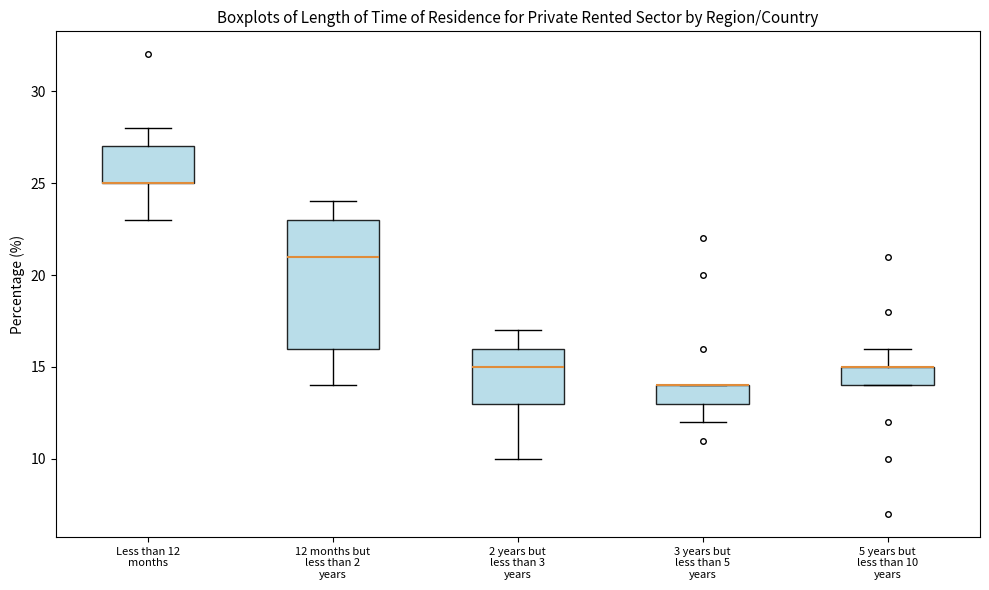

Reading left to right, transcribe this box plot: for each box, give where its median line is, the range the box spans, and where its two whiskers end, as read against the y-axis. The values are not printed on the chart, so give them approximately, as read against the axis.

Less than 12 months: median 25 (drawn on the box's lower edge), box 25 to 27, whiskers 23 to 28
12 months but less than 2 years: median 21, box 16 to 23, whiskers 14 to 24
2 years but less than 3 years: median 15, box 13 to 16, whiskers 10 to 17
3 years but less than 5 years: median 14 (drawn on the box's upper edge), box 13 to 14, whiskers 12 to 14
5 years but less than 10 years: median 15 (drawn on the box's upper edge), box 14 to 15, whiskers 14 to 16